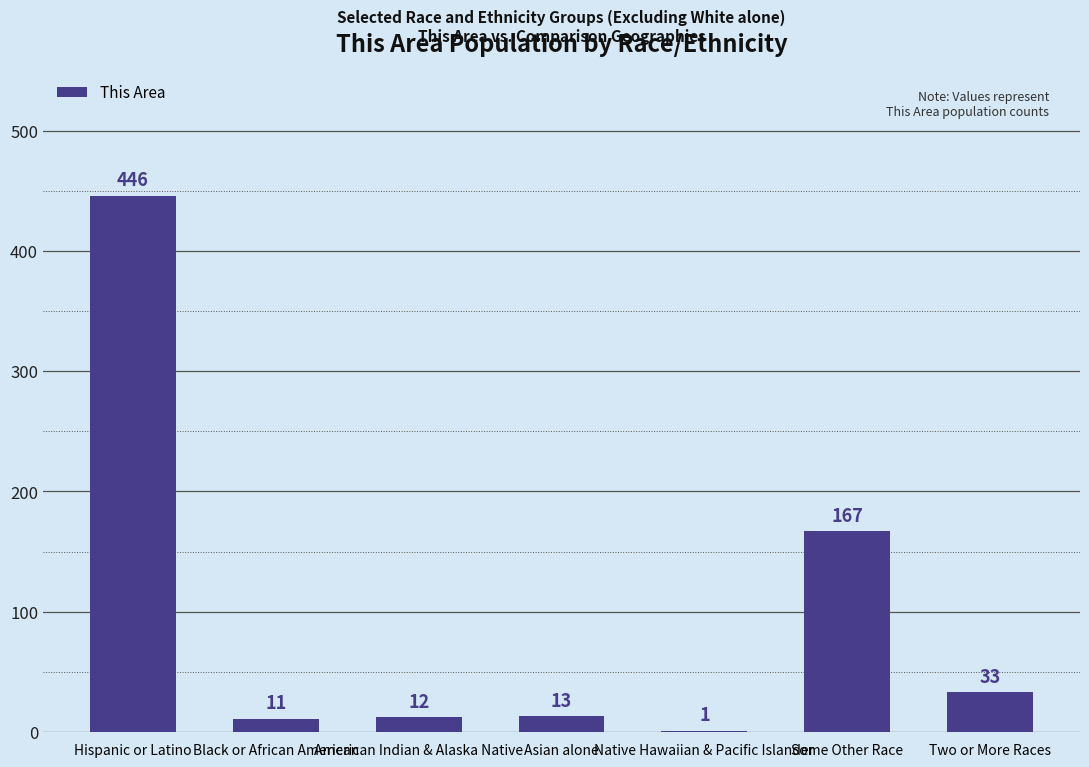

The value at Native Hawaiian & Pacific Islander is 1. True or false?

True